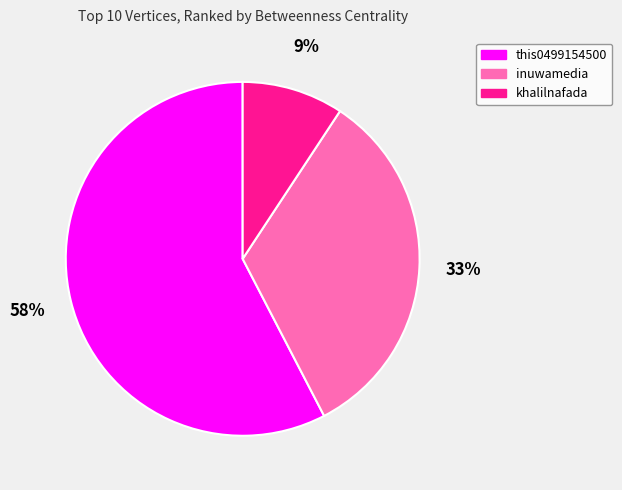

To the nearest percent, what is the combined percentage of inuwamedia and this0499154500?

91%